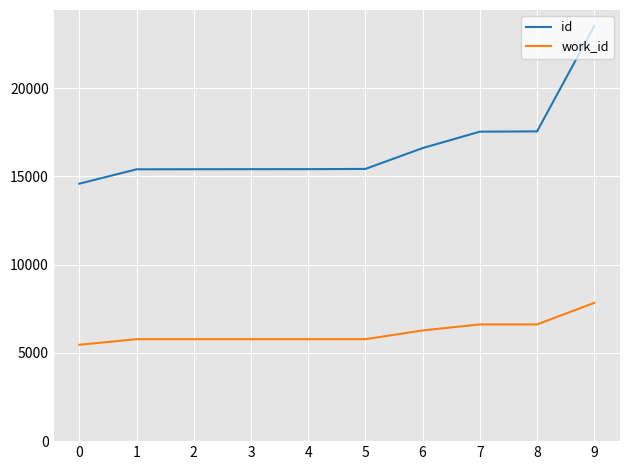

How many work_id values are between 5775 and 6611?

8